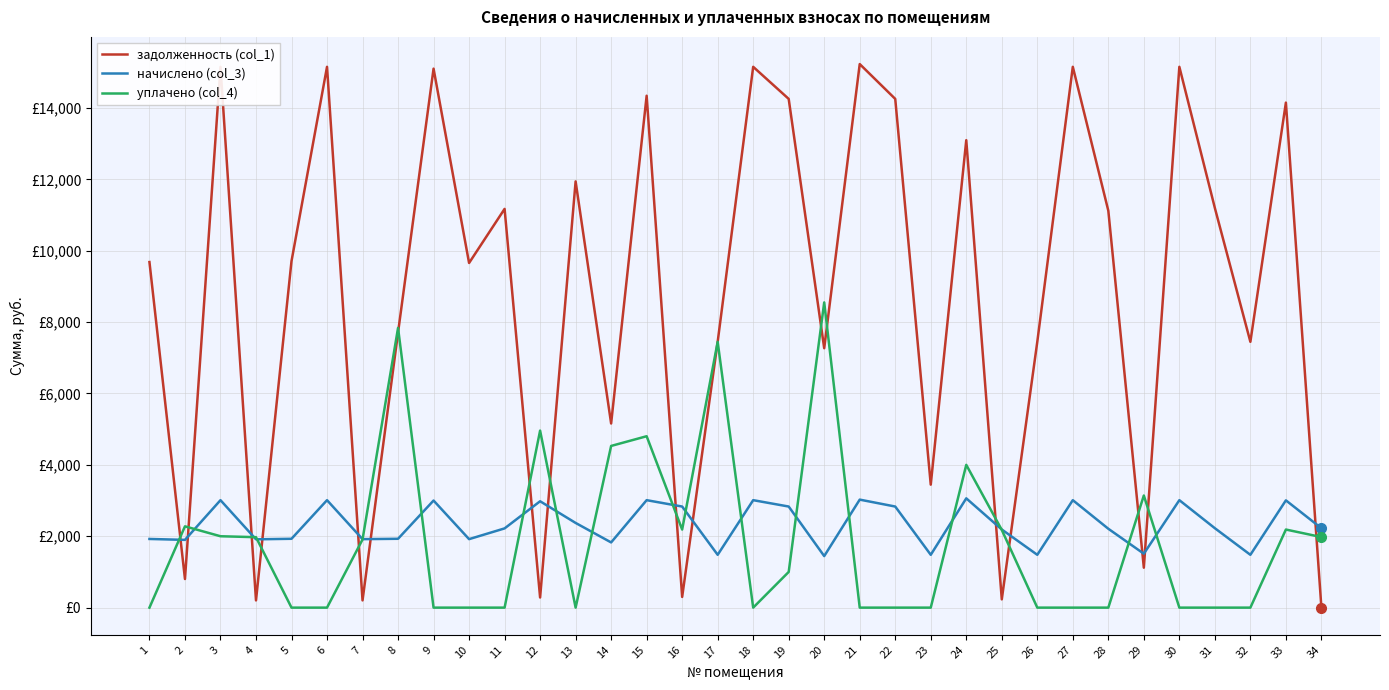

Where is the first local minimum for уплачено (col_4)?

13